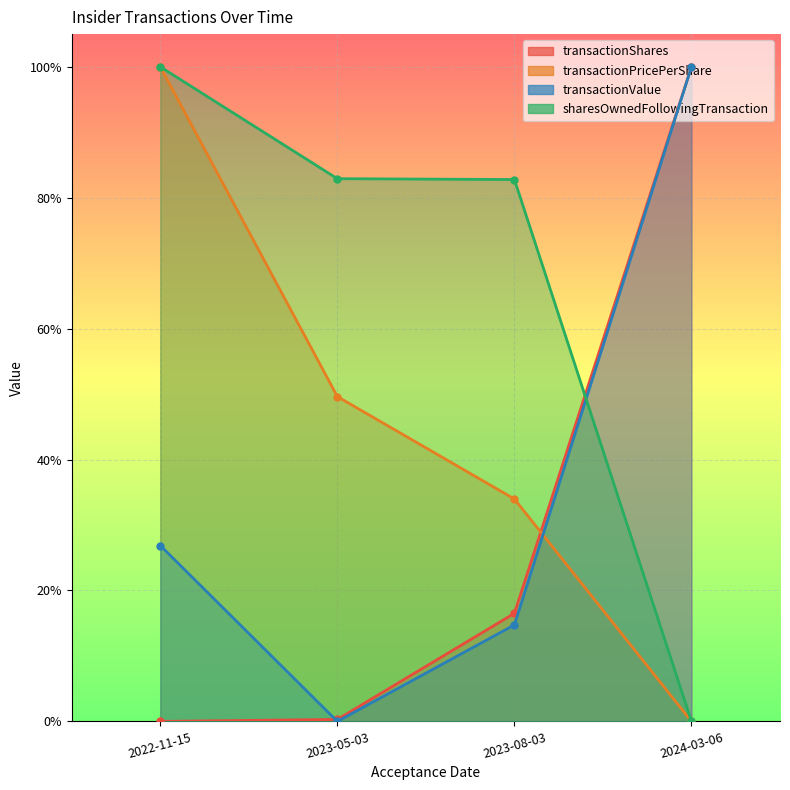

List the series in order of their overall mean, lowest first.

transactionShares, transactionValue, transactionPricePerShare, sharesOwnedFollowingTransaction